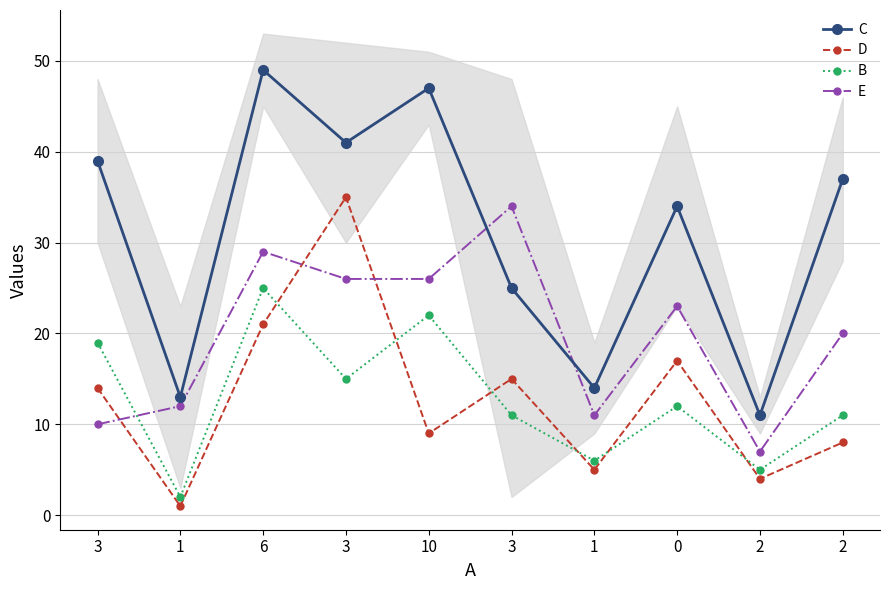

In B, how many points are higher than both neighbors (excluding endpoints)?

3